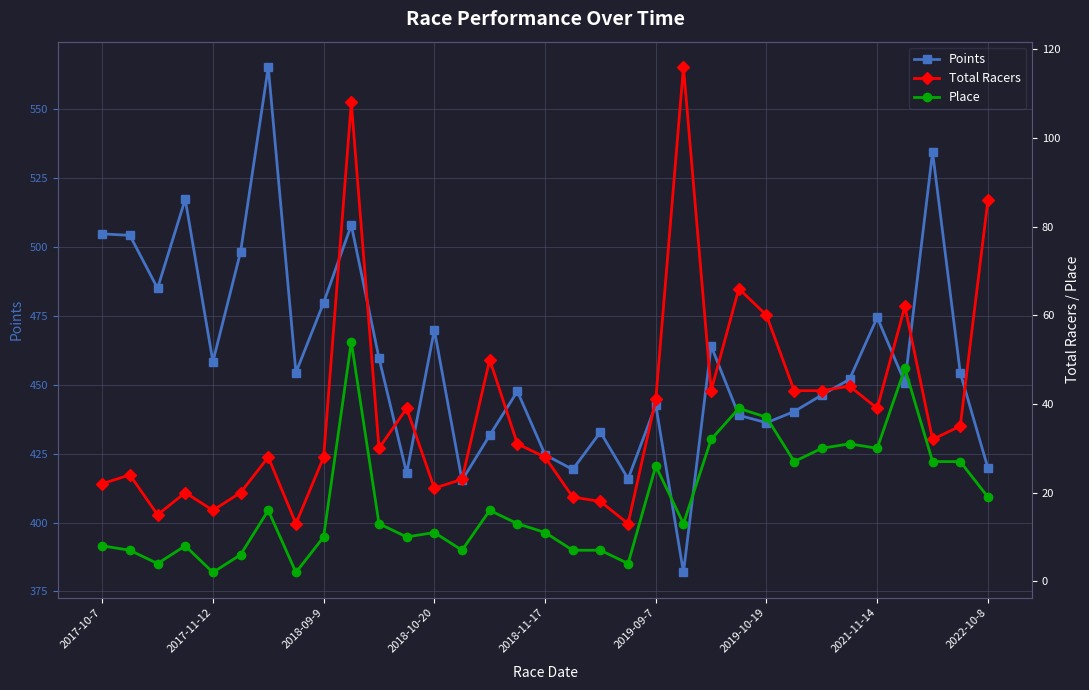

How many interior local valleys does the Points series have?

10